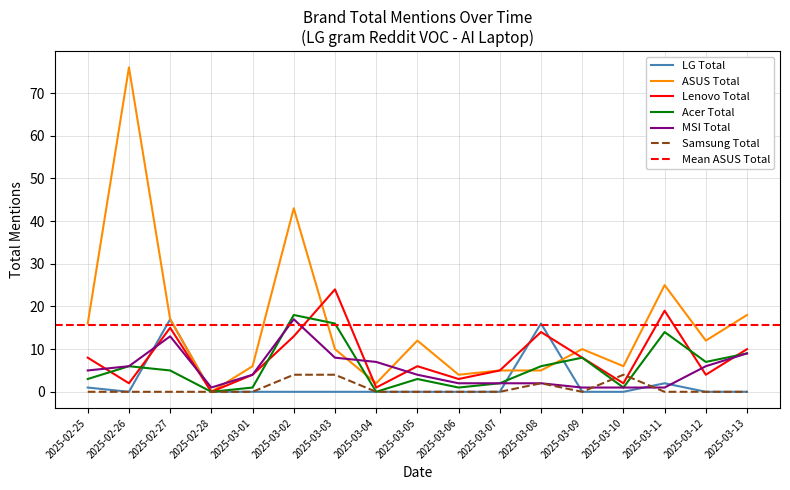

Which series has the largest range (max minus min)?

ASUS Total